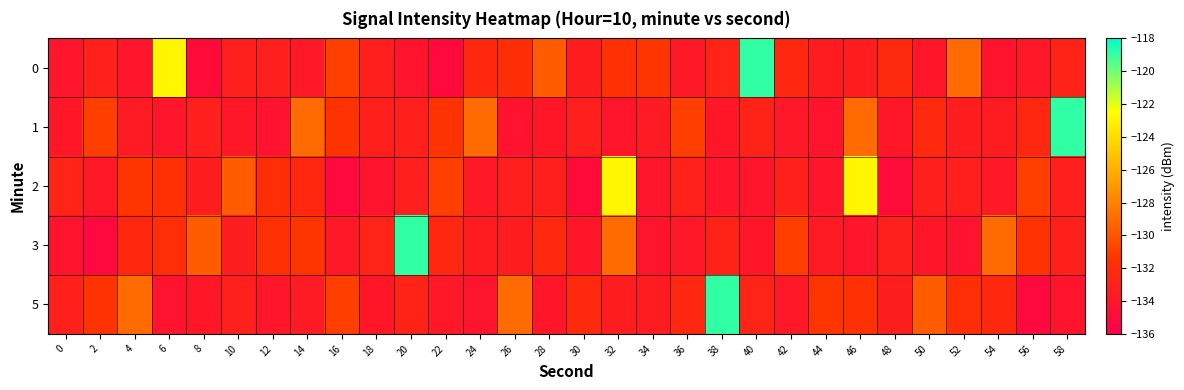

Reading left to right, what are all the values shown in this chart?

0: 0=-134.1	2=-133.1	4=-134.1	6=-122.9	8=-134.9	10=-133.2	12=-133.2	14=-133.7	16=-130.9	18=-133.2	20=-134.2	22=-135.1	24=-132.4	26=-131.9	28=-129.6	30=-133.3	32=-131.7	34=-131.4	36=-133.8	38=-132.8	40=-118.9	42=-132.5	44=-133.5	46=-133.4	48=-132.4	50=-133.9	52=-129.0	54=-134.1	56=-133.8	58=-132.9
1: 0=-133.9	2=-131.0	4=-133.5	6=-134.0	8=-133.3	10=-133.9	12=-134.3	14=-129.0	16=-131.5	18=-133.1	20=-133.1	22=-131.5	24=-129.0	26=-134.3	28=-133.9	30=-133.3	32=-134.0	34=-133.5	36=-131.0	38=-133.9	40=-132.9	42=-133.8	44=-134.1	46=-129.0	48=-133.9	50=-132.4	52=-133.4	54=-133.5	56=-132.5	58=-118.9
2: 0=-132.8	2=-133.8	4=-131.4	6=-131.7	8=-133.3	10=-129.6	12=-131.9	14=-132.4	16=-135.1	18=-134.2	20=-133.2	22=-130.9	24=-133.7	26=-133.2	28=-133.2	30=-134.9	32=-122.9	34=-134.1	36=-133.1	38=-134.1	40=-134.1	42=-133.1	44=-134.1	46=-122.9	48=-134.9	50=-133.2	52=-133.2	54=-133.7	56=-130.9	58=-133.2
3: 0=-134.2	2=-135.1	4=-132.4	6=-131.9	8=-129.6	10=-133.3	12=-131.7	14=-131.4	16=-133.8	18=-132.8	20=-118.9	22=-132.5	24=-133.5	26=-133.4	28=-132.4	30=-133.9	32=-129.0	34=-134.1	36=-133.8	38=-132.9	40=-133.9	42=-131.0	44=-133.5	46=-134.0	48=-133.3	50=-133.9	52=-134.3	54=-129.0	56=-131.5	58=-133.1
5: 0=-133.1	2=-131.5	4=-129.0	6=-134.3	8=-133.9	10=-133.3	12=-134.0	14=-133.5	16=-131.0	18=-133.9	20=-132.9	22=-133.8	24=-134.1	26=-129.0	28=-133.9	30=-132.4	32=-133.4	34=-133.5	36=-132.5	38=-118.9	40=-132.8	42=-133.8	44=-131.4	46=-131.7	48=-133.3	50=-129.6	52=-131.9	54=-132.4	56=-135.1	58=-134.2